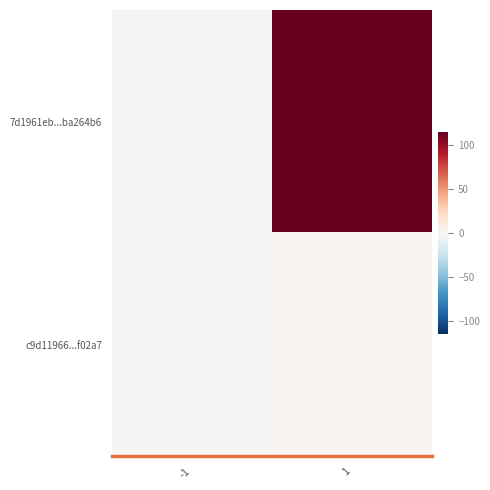

Between -1 and 1, which series saw the biggest shift?

7d1961eb...ba264b6